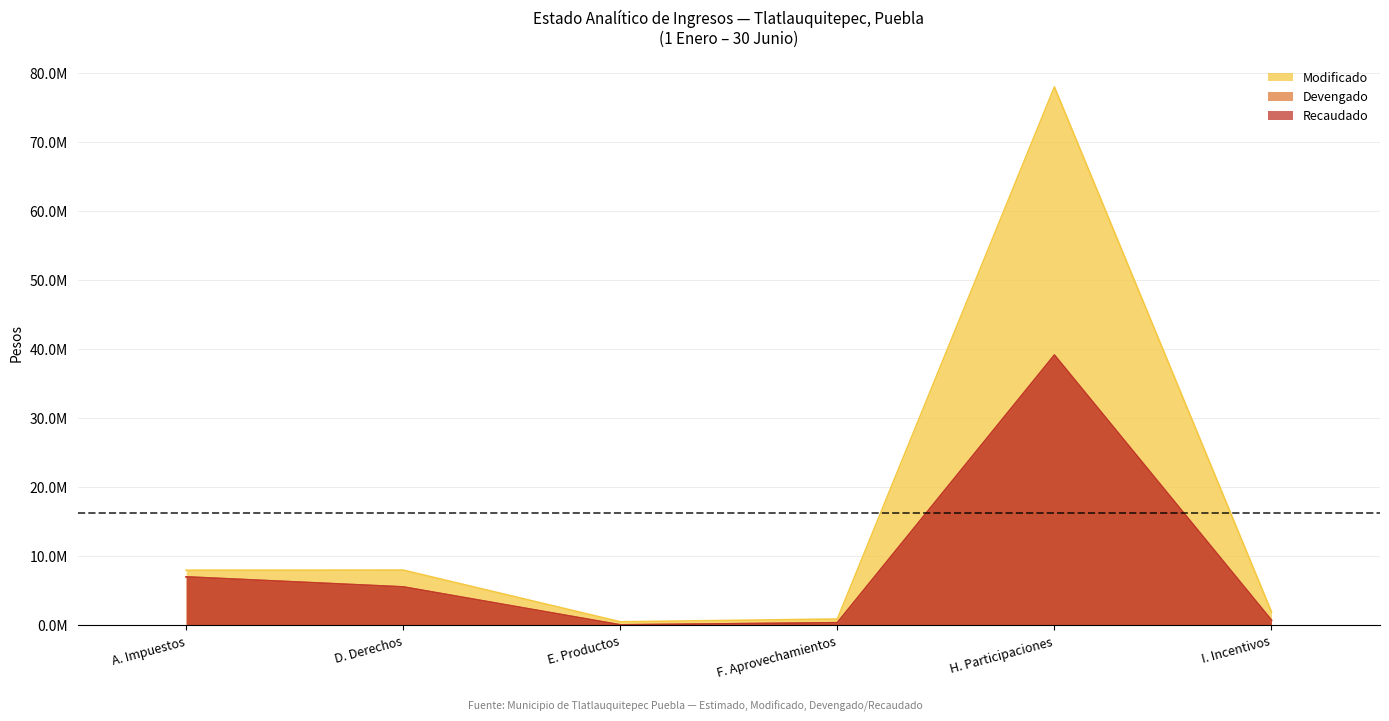

At which label does Recaudado reach its minimum?

E. Productos